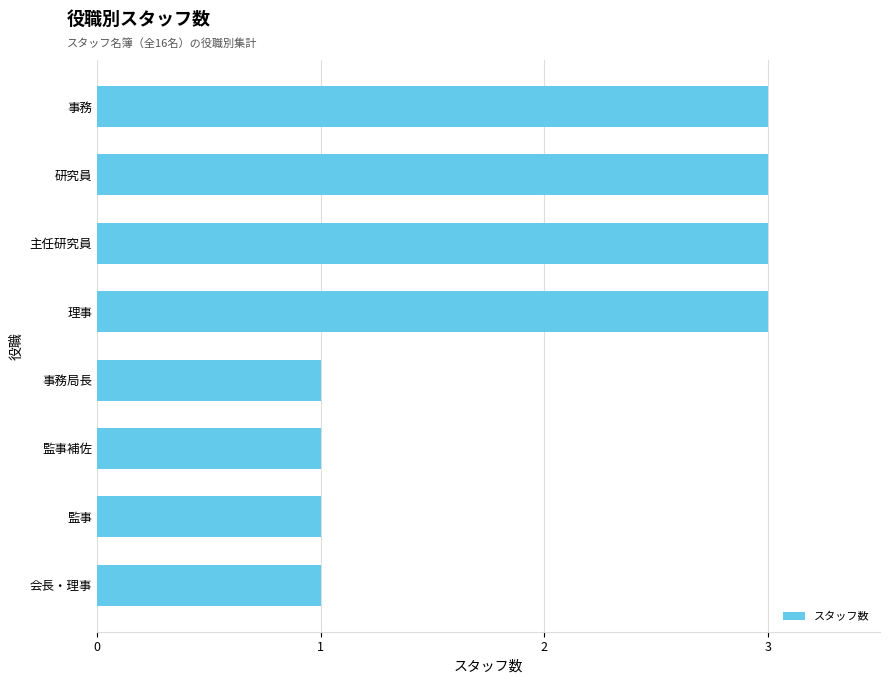

How many data points are less than 3?

4